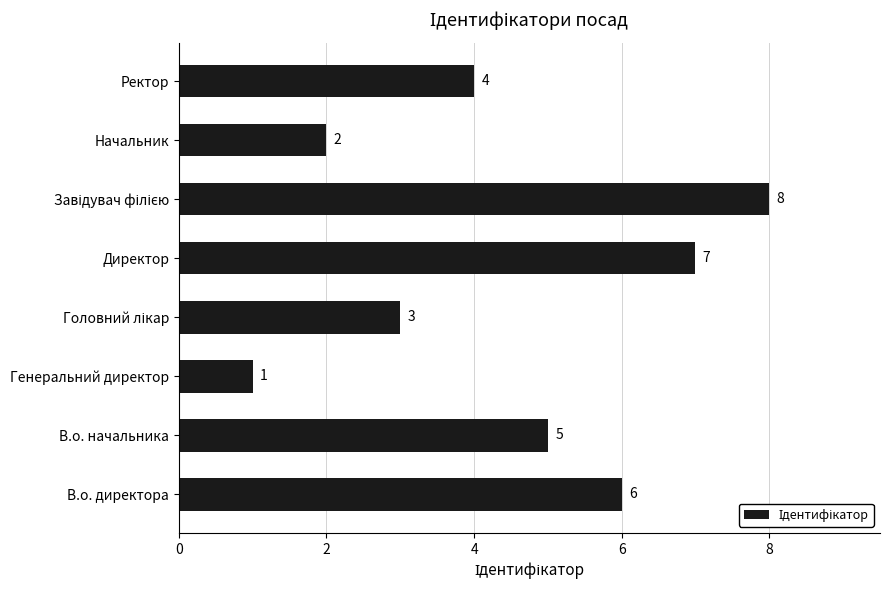

Reading bottom to top, extract all data points from this chart.

6	5	1	3	7	8	2	4